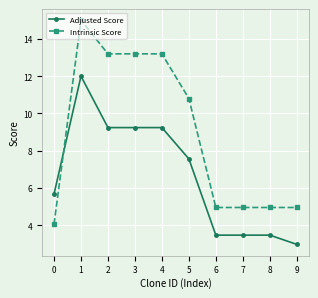

Rank the series by their maximum value, from highest to lowest.

Intrinsic Score, Adjusted Score